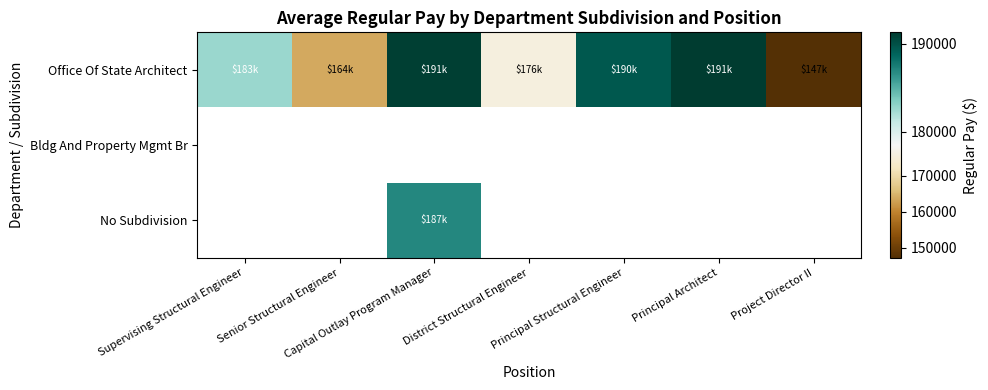

Rank the series at Principal Architect from highest to lowest value.

Office Of State Architect, Bldg And Property Mgmt Br, No Subdivision